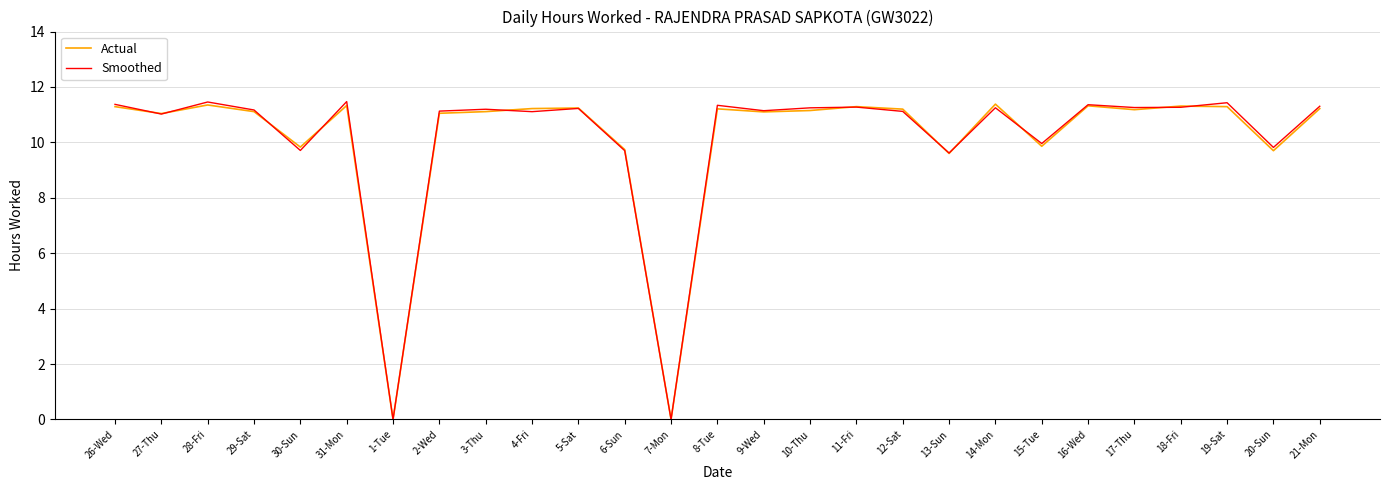

What position from the right is 6-Sun?

16